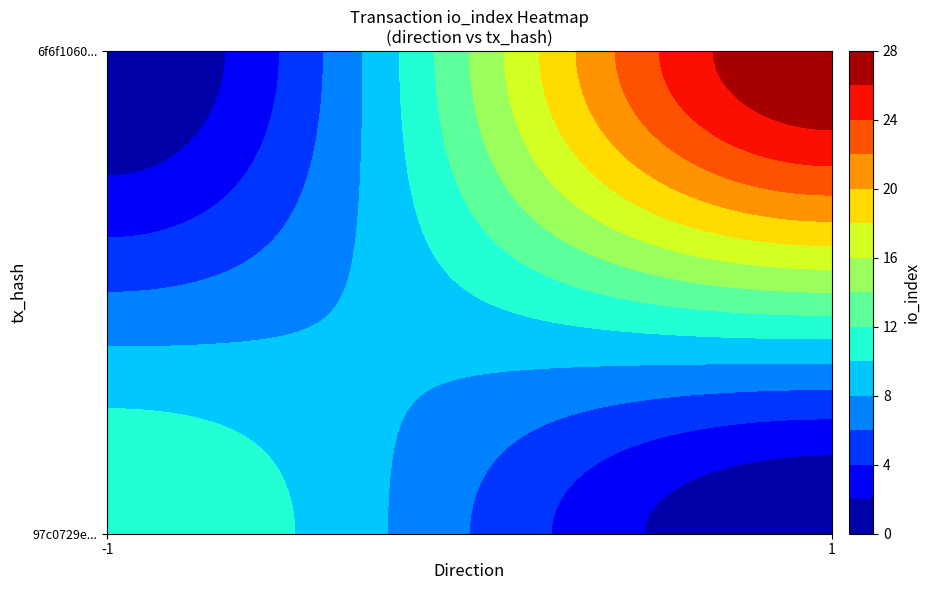

What is the difference between the maximum and minimum values in the 97c0729e0d114569169ed302526d533e40015f7 series?

13